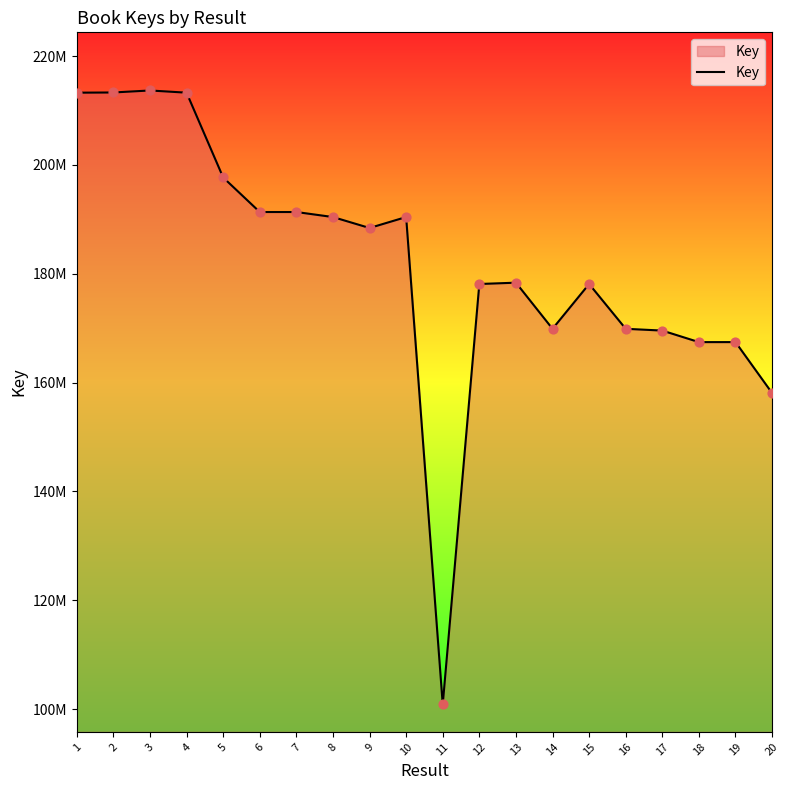

Which has a higher value, 3 or 9?

3